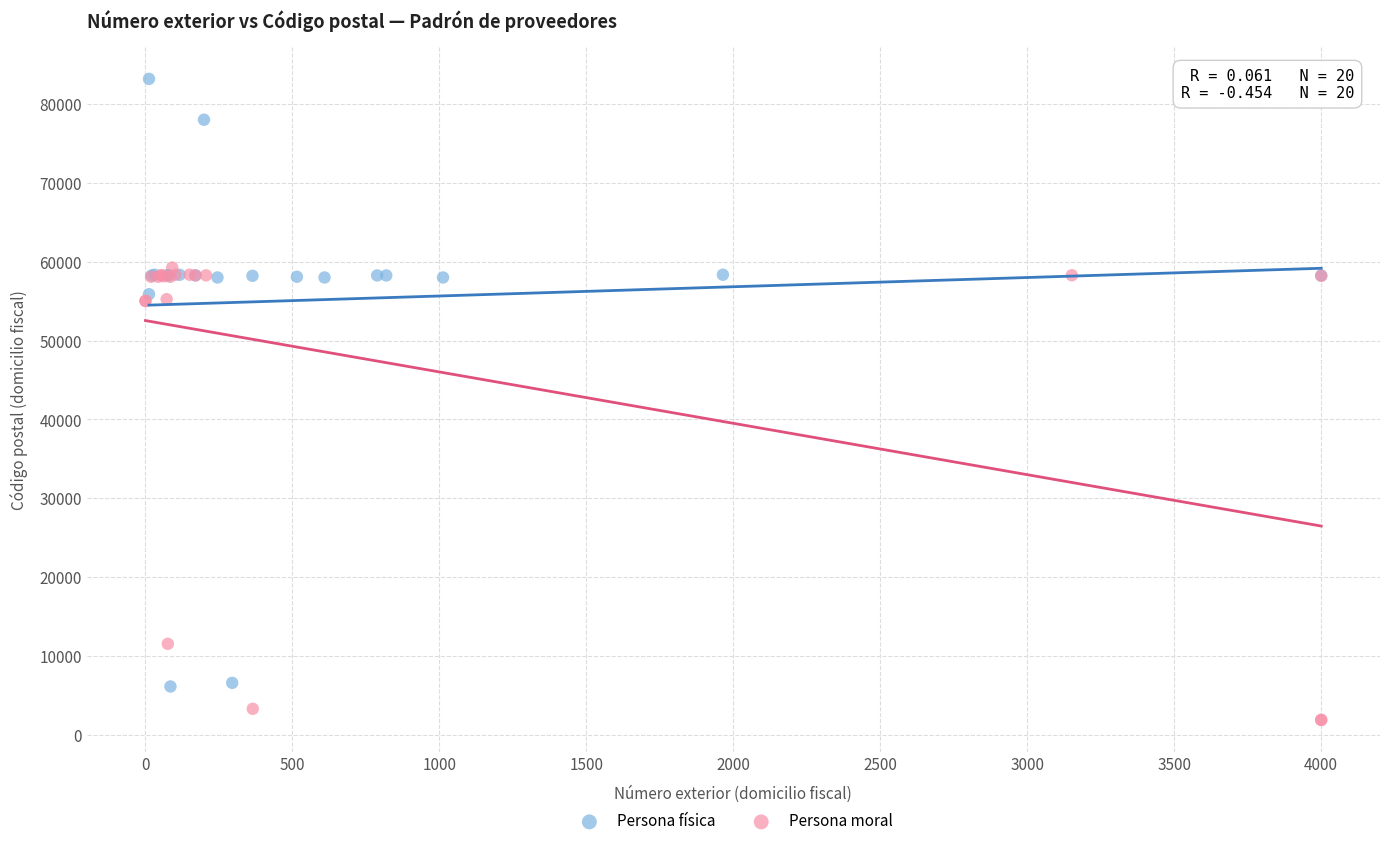

Which series contains the lowest Y value?

Persona moral